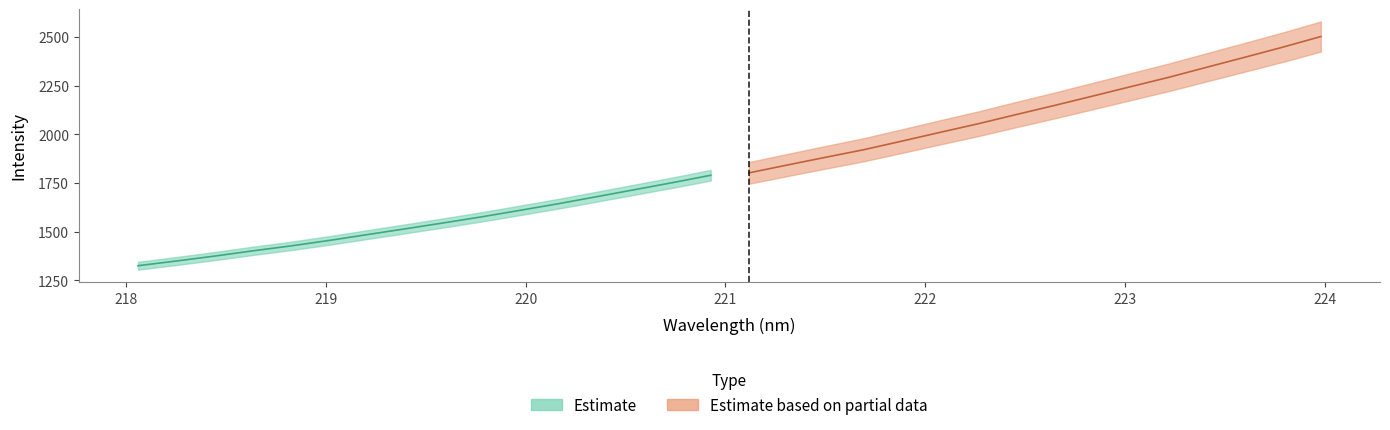

Does the chart display data point markers on the line(s)?

No